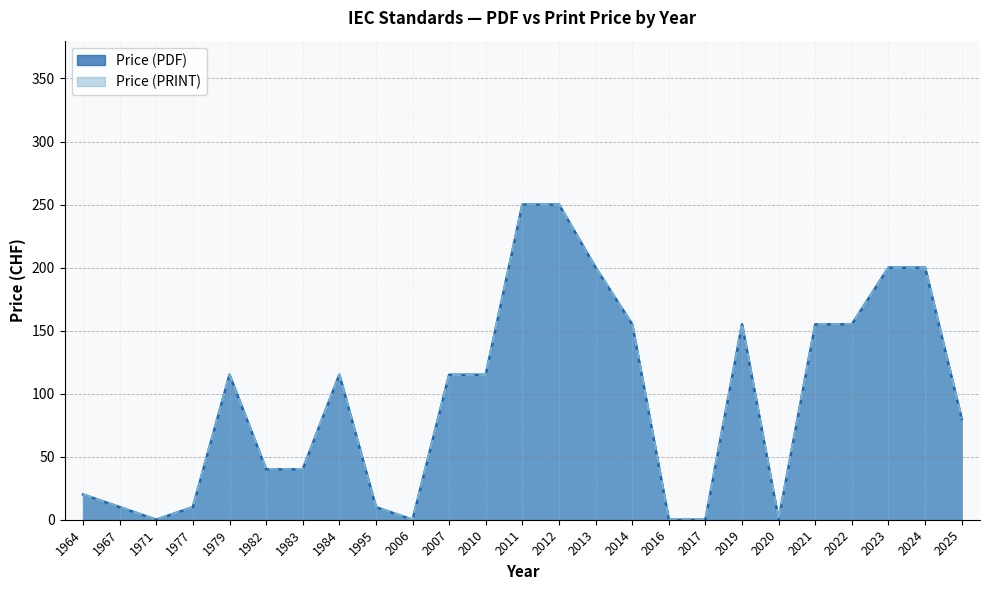

Does the chart have visible grid lines?

Yes